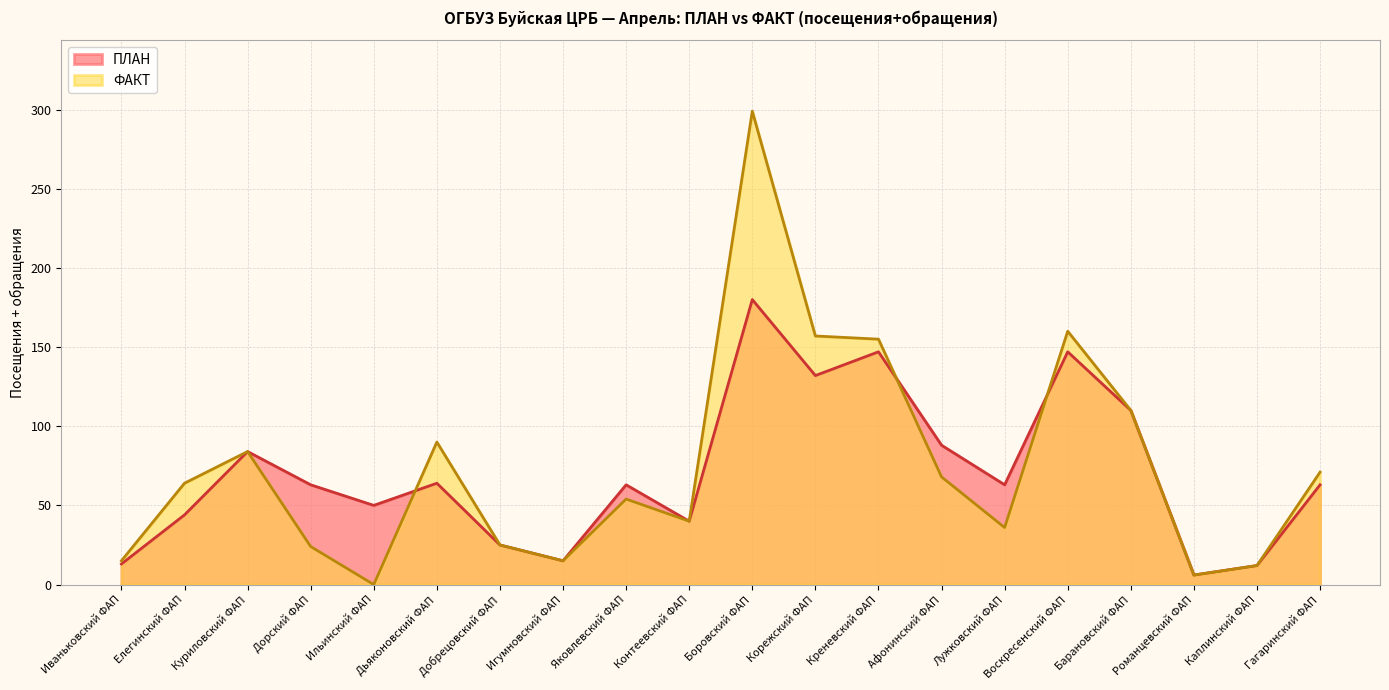

At how many categories does at least one series exceed 293?

1